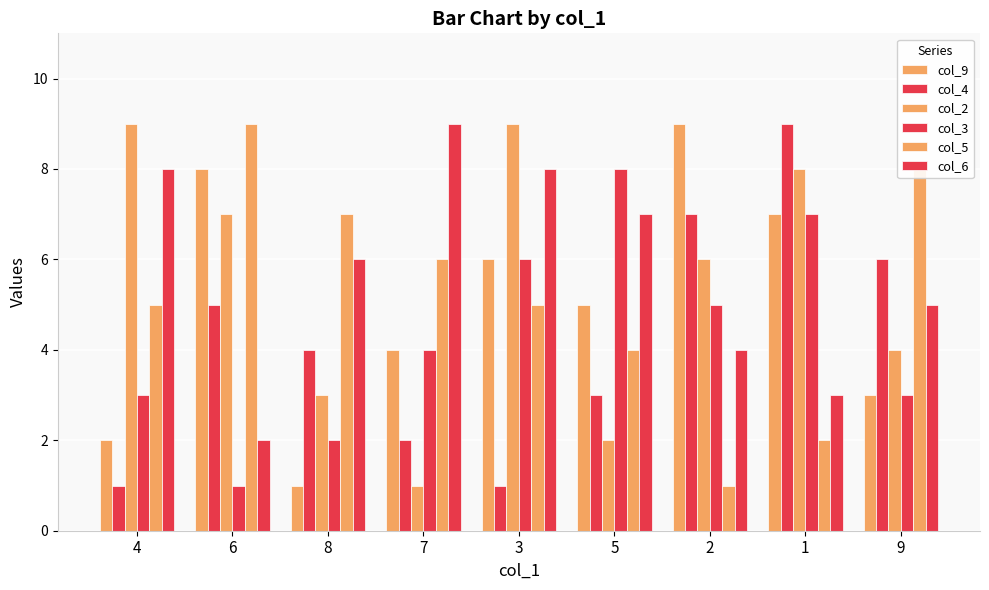

What is the difference between the second highest and minimum values in the col_5 series?

7